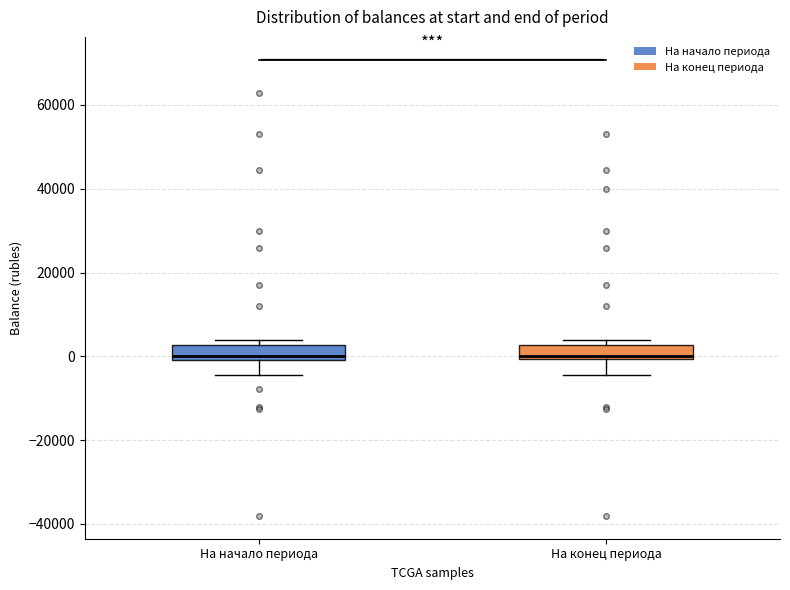

Where is the upper edge of the box for На конец периода on the y-axis? The values are not printed on the chart, so give them approximately, as read against the axis.

2000